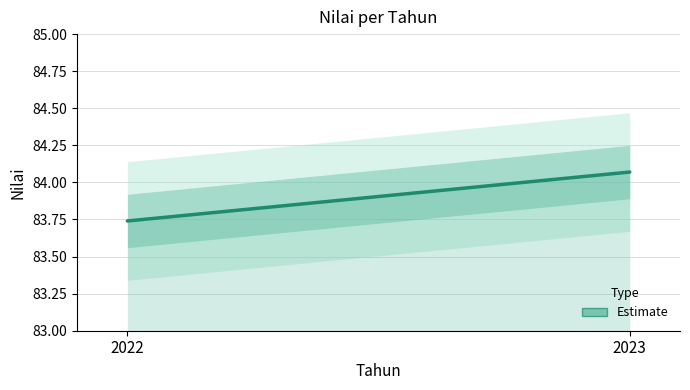

Reading right to left, transcribe all the data shown in this chart.

84.1	83.7